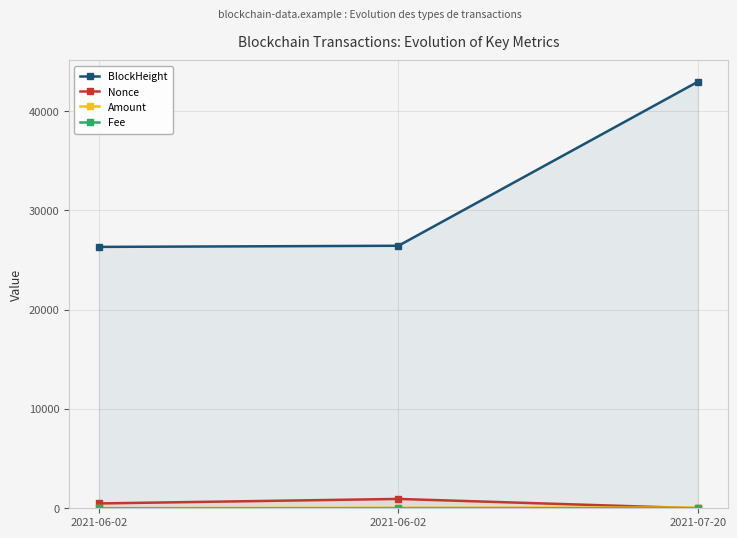

At which category is the sum across all series the highest?

2021-07-20